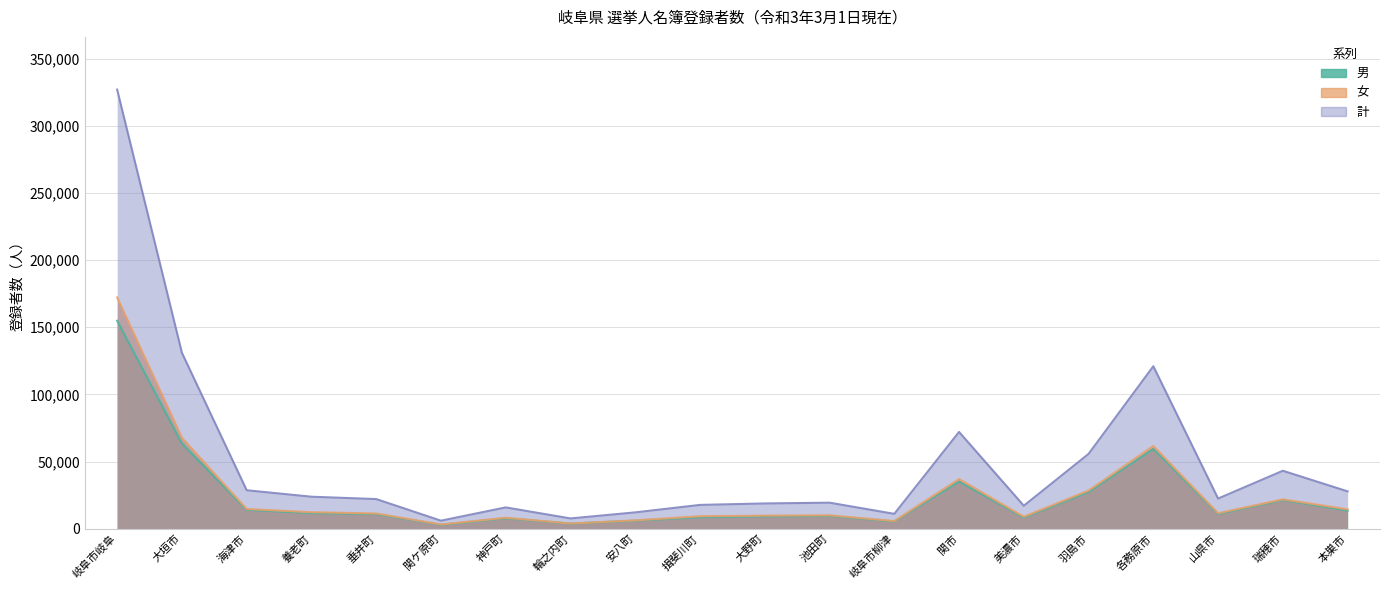

Is it true that 計 equals 36311 at 山県市?

False